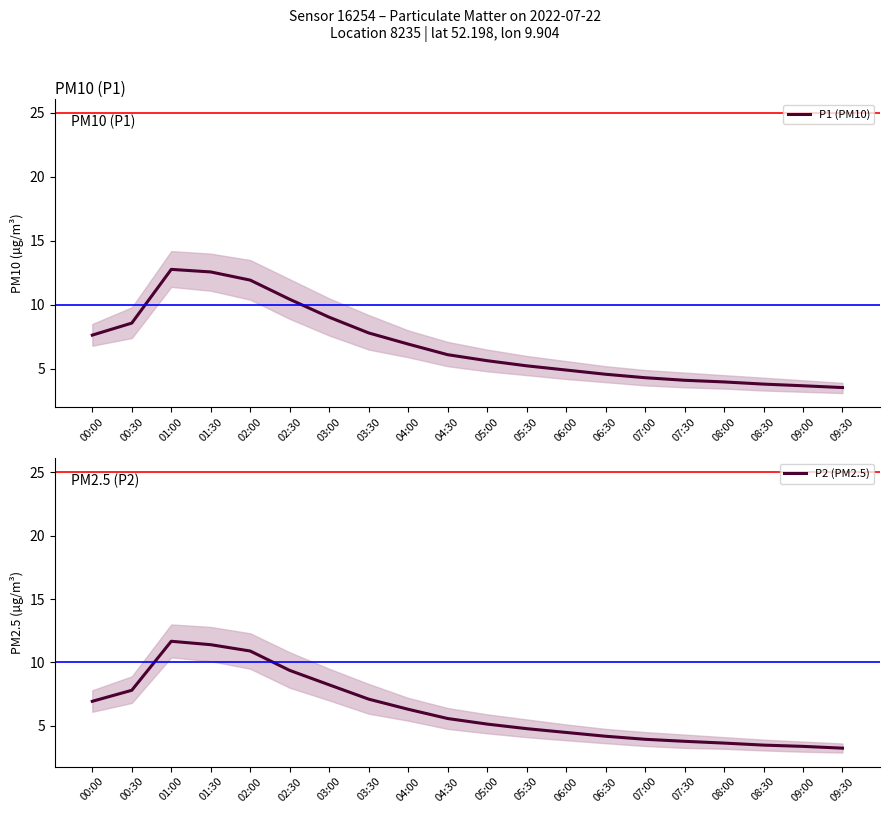

What is the label of the 17th point from the right?

01:30